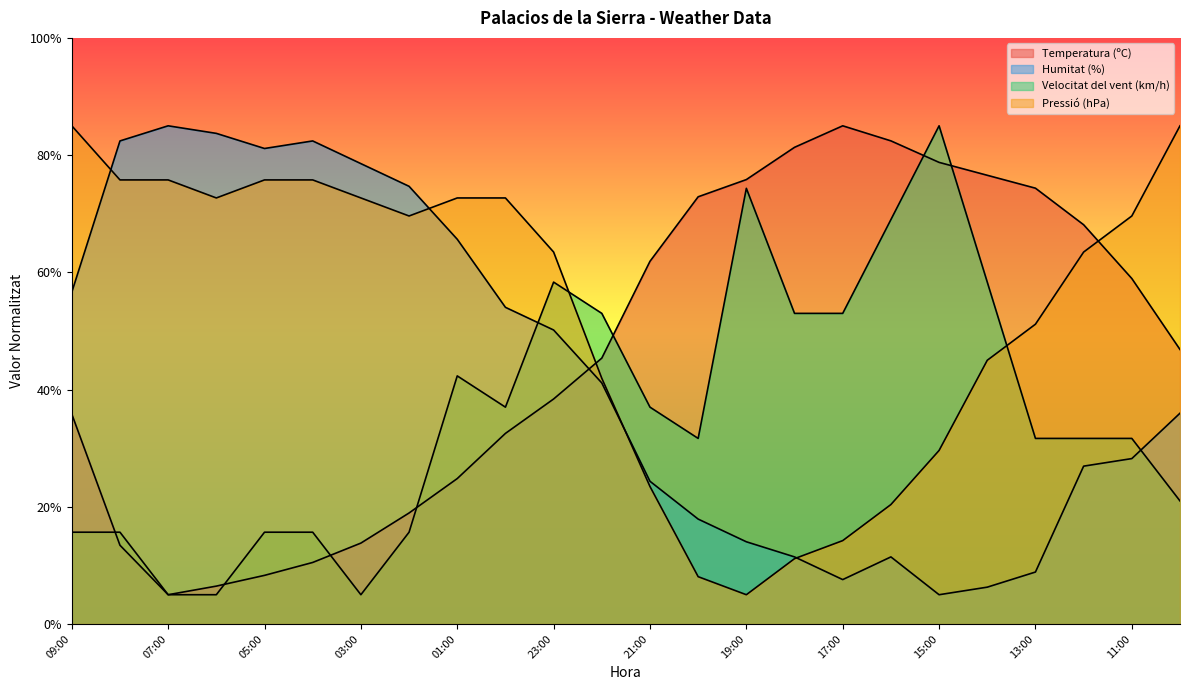

What is the value of the Velocitat del vent (km/h) point at the 19th from the left?

85.0